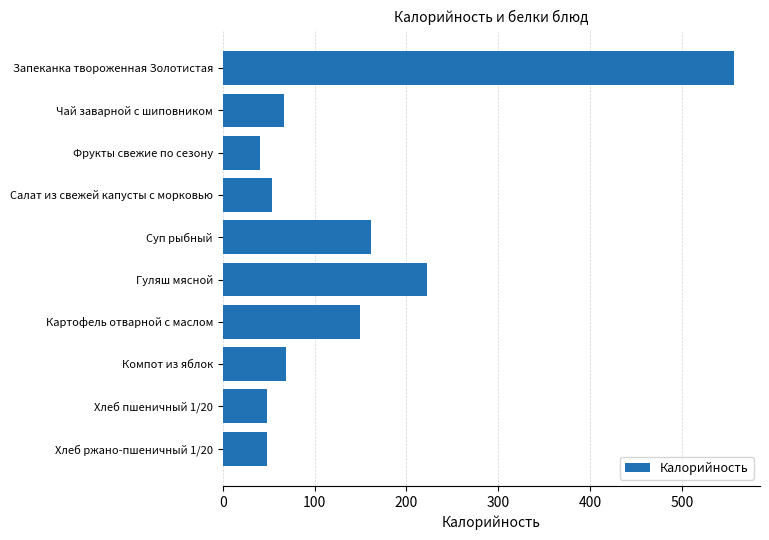

What is the value of the 4th bar from the top?

53.5